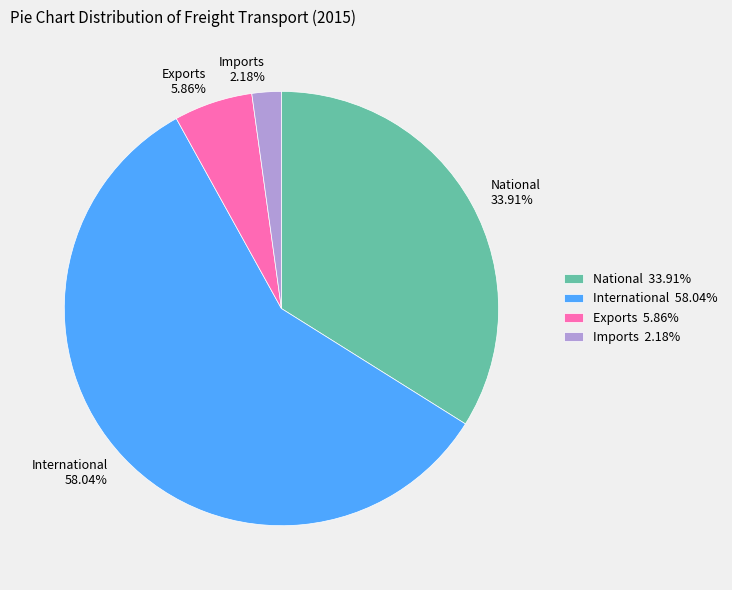

To the nearest percent, what is the difference between the largest and smallest slice percentages?

56%